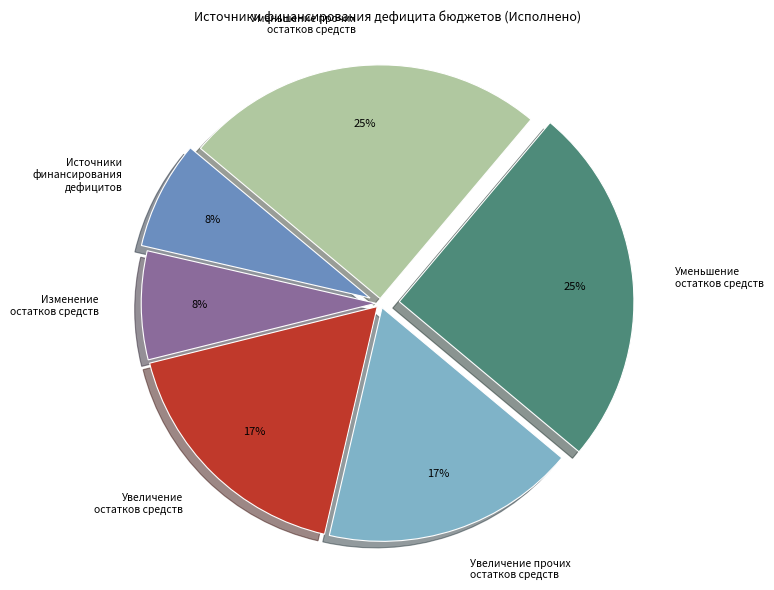

True or false: Источники финансирования дефицитов accounts for 1% of the total.

False